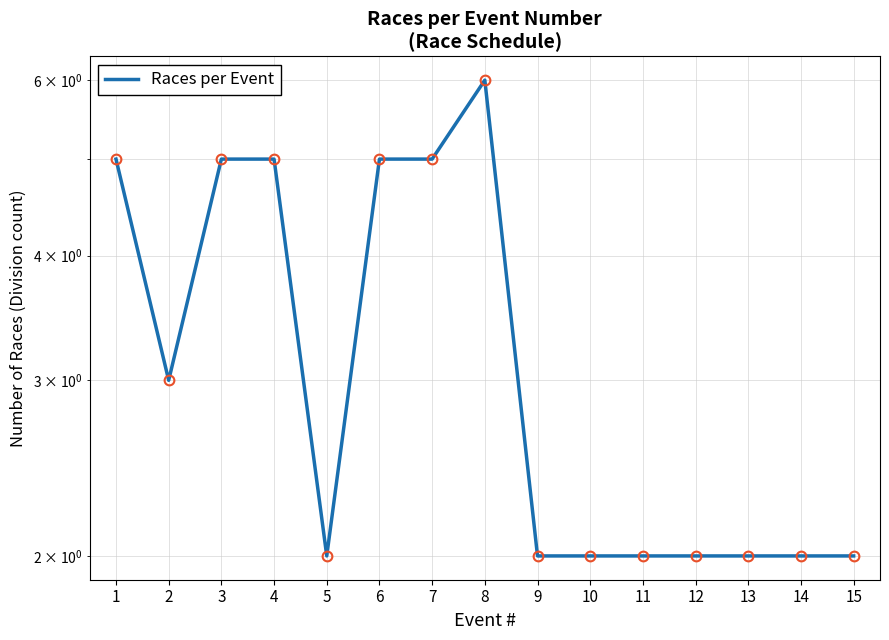

What is the ratio of the value at 11 to the value at 7?

0.4